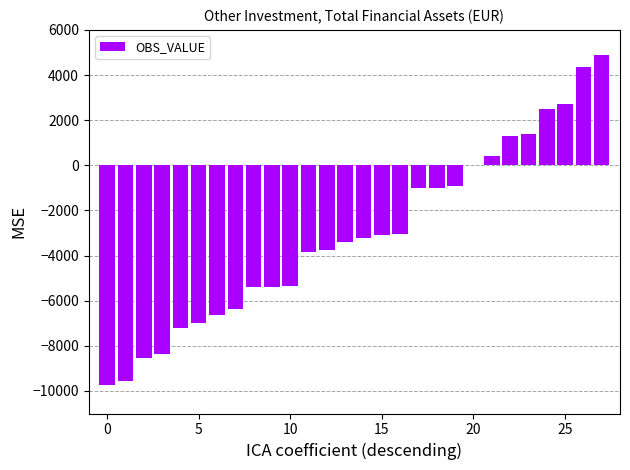

What is the maximum value shown in the chart?

4884.3